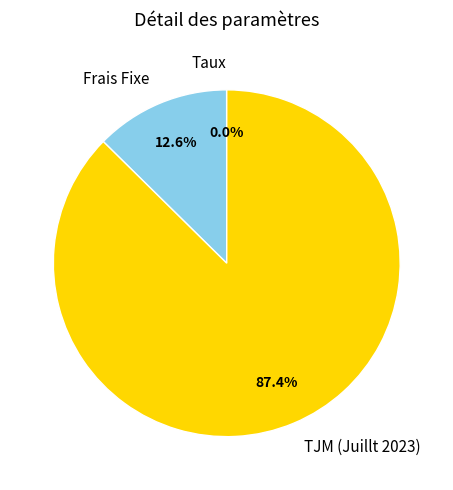

How much of the chart is everything except Frais Fixe?

87.4%